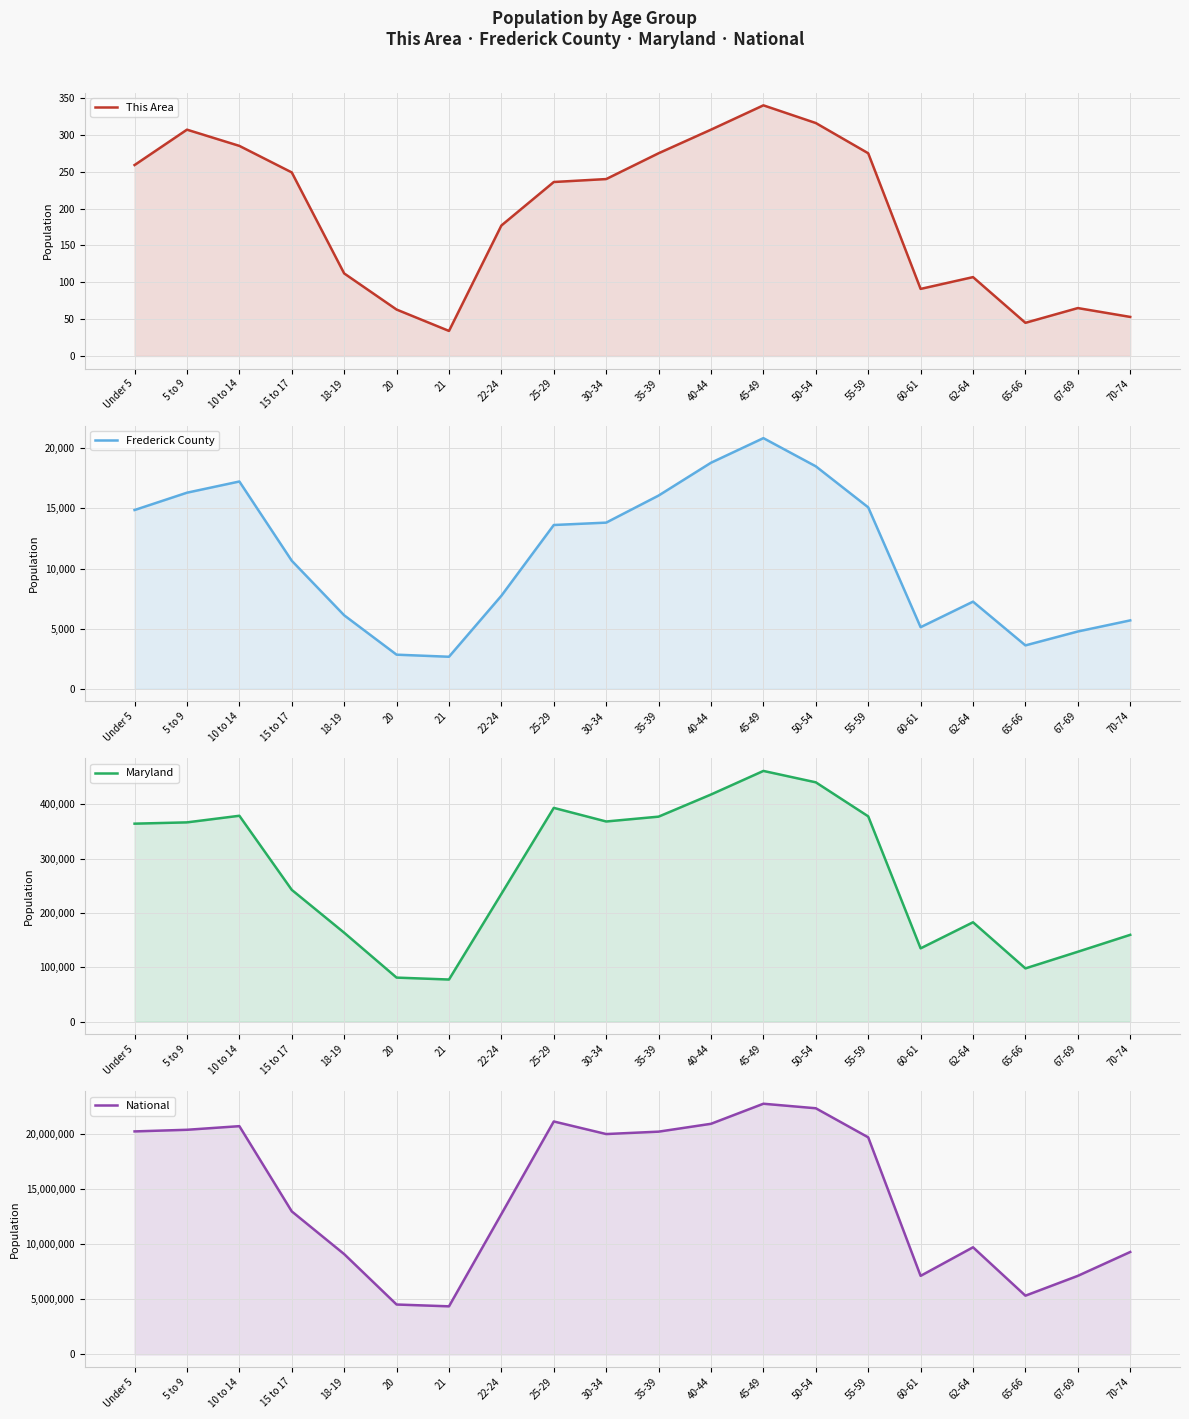

What are all the series names shown in the legend?

This Area, Frederick County, Maryland, National